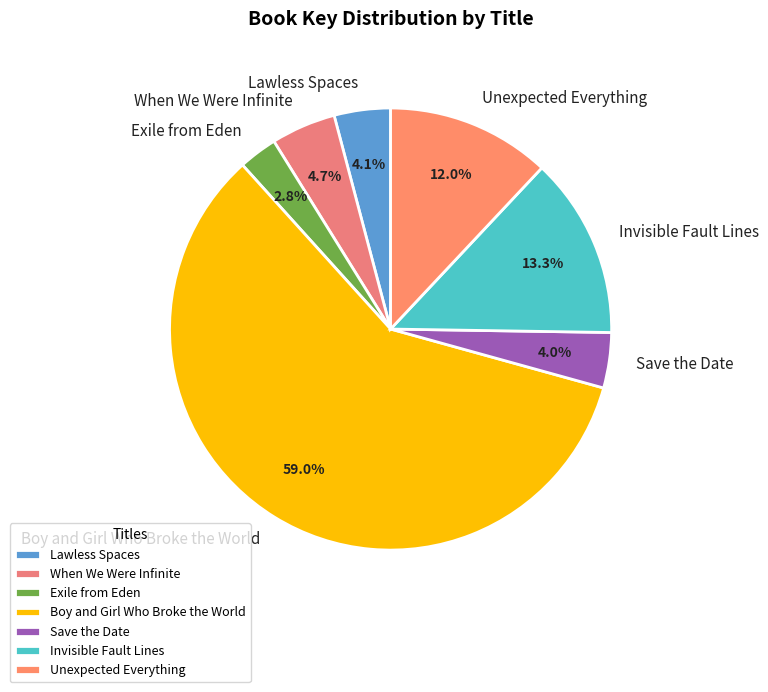

To the nearest percent, what portion does When We Were Infinite represent?

5%